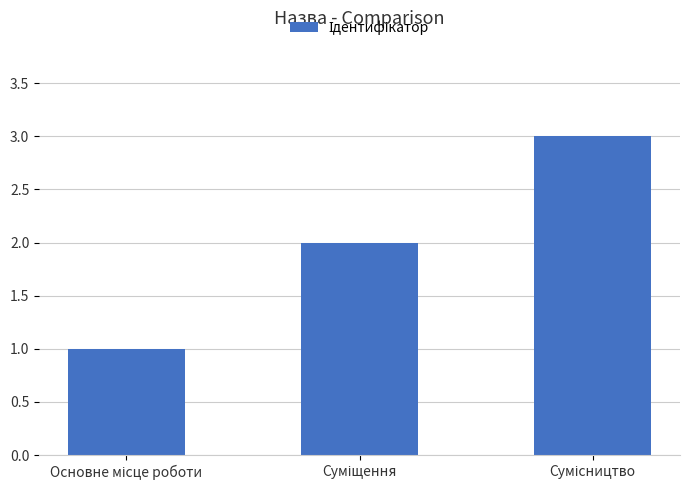

What is the value of the 3rd bar from the left?

3